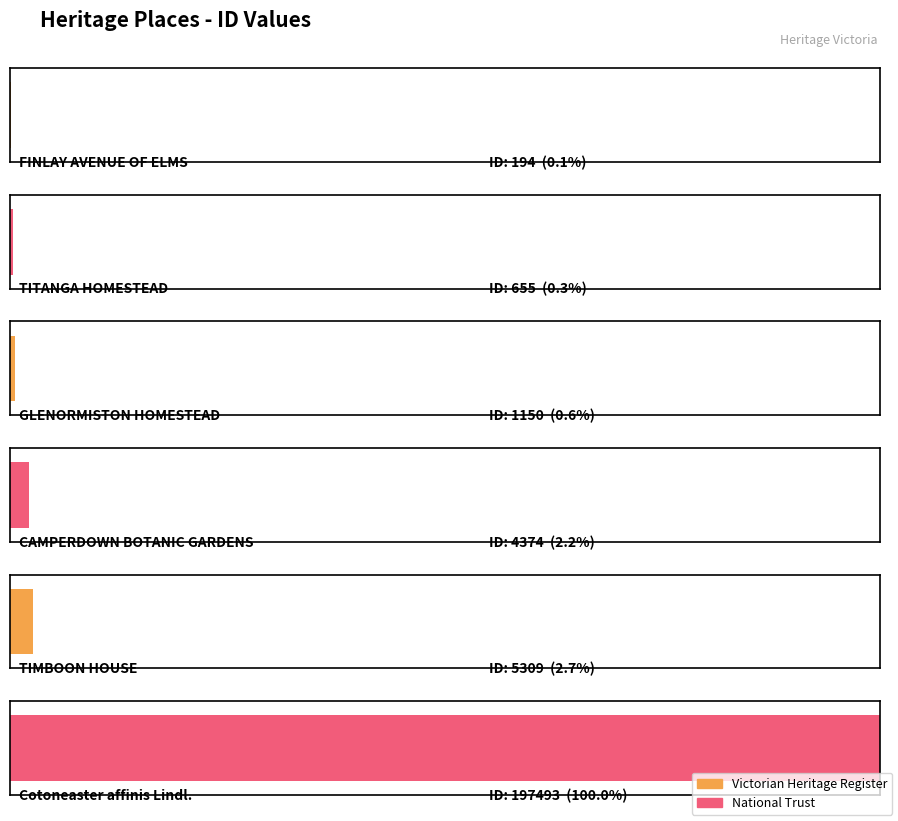

Rank the categories by value from lowest to highest.

FINLAY AVENUE OF ELMS, TITANGA HOMESTEAD, GLENORMISTON HOMESTEAD, CAMPERDOWN BOTANIC GARDENS, TIMBOON HOUSE, Cotoneaster affinis Lindl.